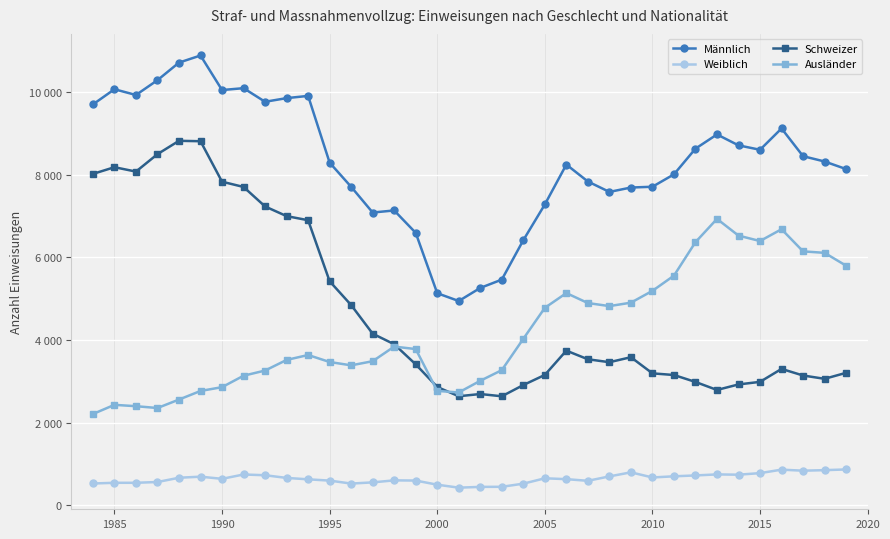

Is this an area chart (filled region under the line)?

No